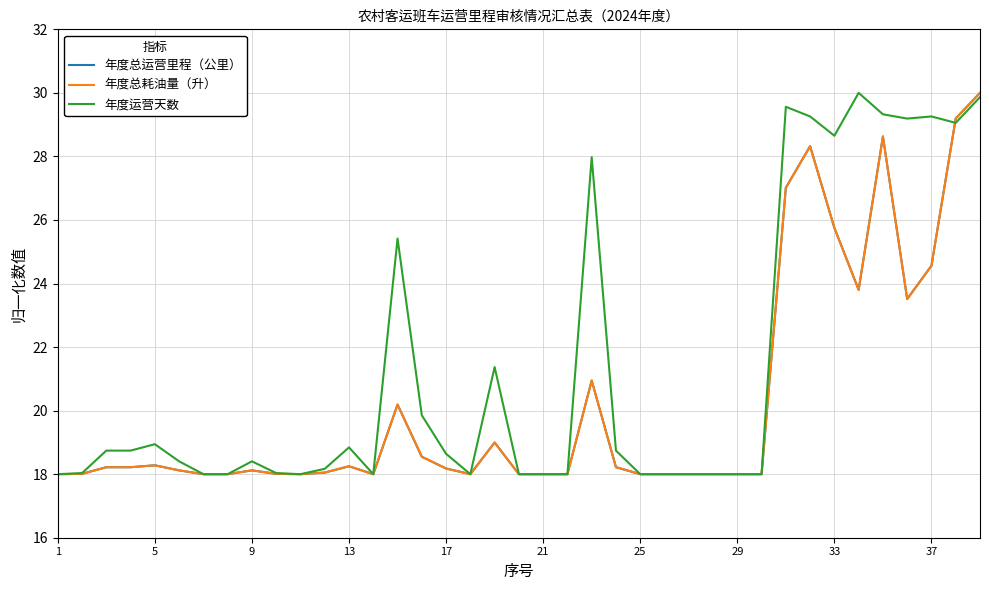

How many intersections are there between 年度总耗油量（升） and 年度运营天数?

1